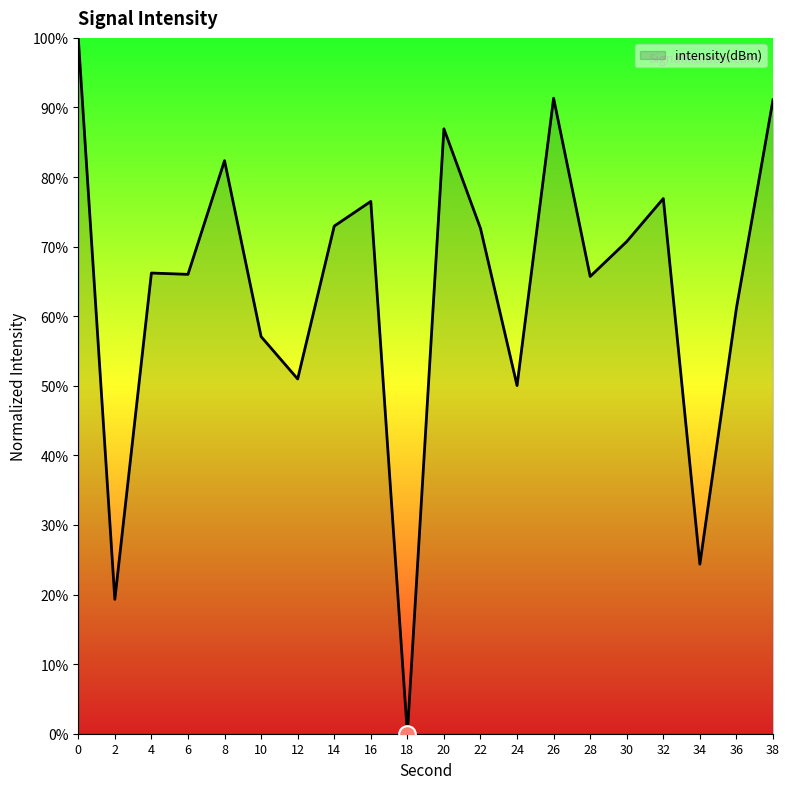

Count the number of data series in this chart.

1